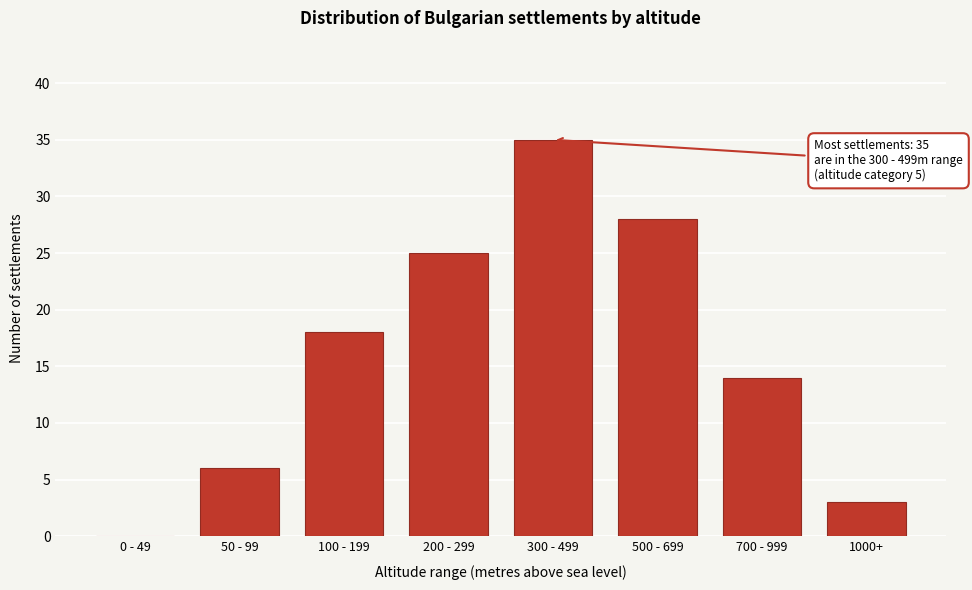

Reading left to right, list all the values displayed in this chart.

0 - 49=0	50 - 99=6	100 - 199=18	200 - 299=25	300 - 499=35	500 - 699=28	700 - 999=14	1000+=3